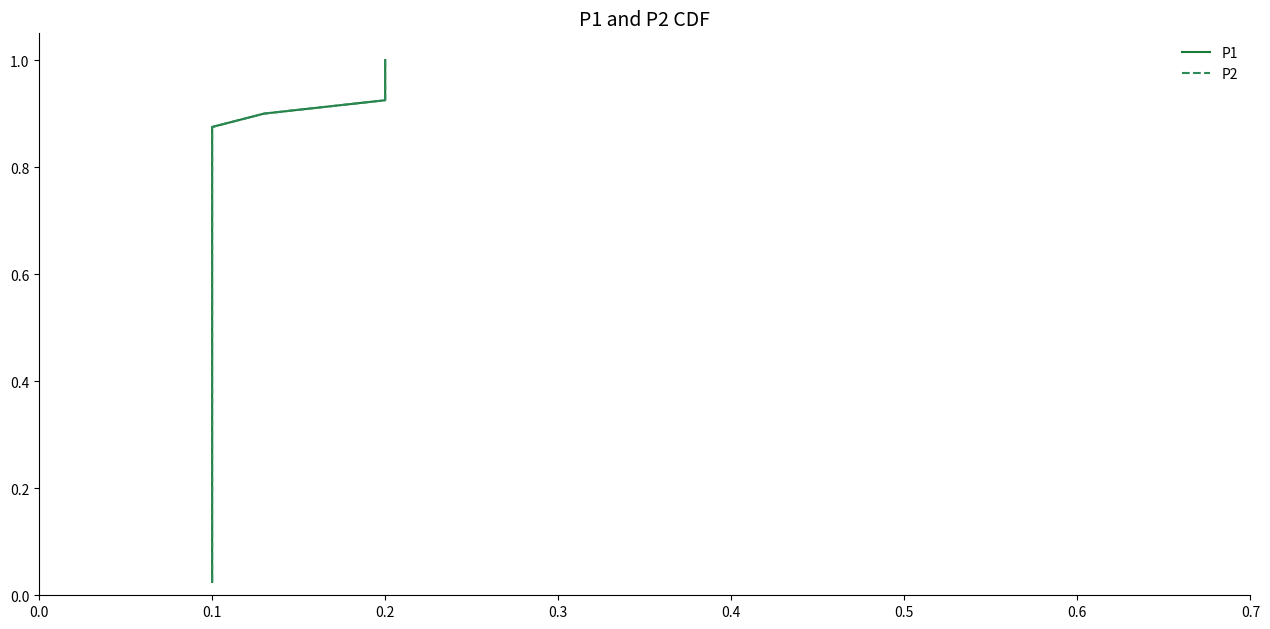

List the series in order of their peak value, highest first.

P1, P2